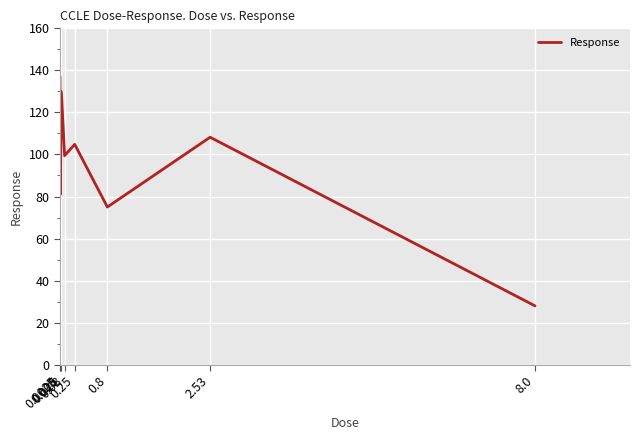

Reading left to right, transcribe all the data shown in this chart.

137.0	81.0	129.8	99.4	104.8	75.0	108.2	28.0